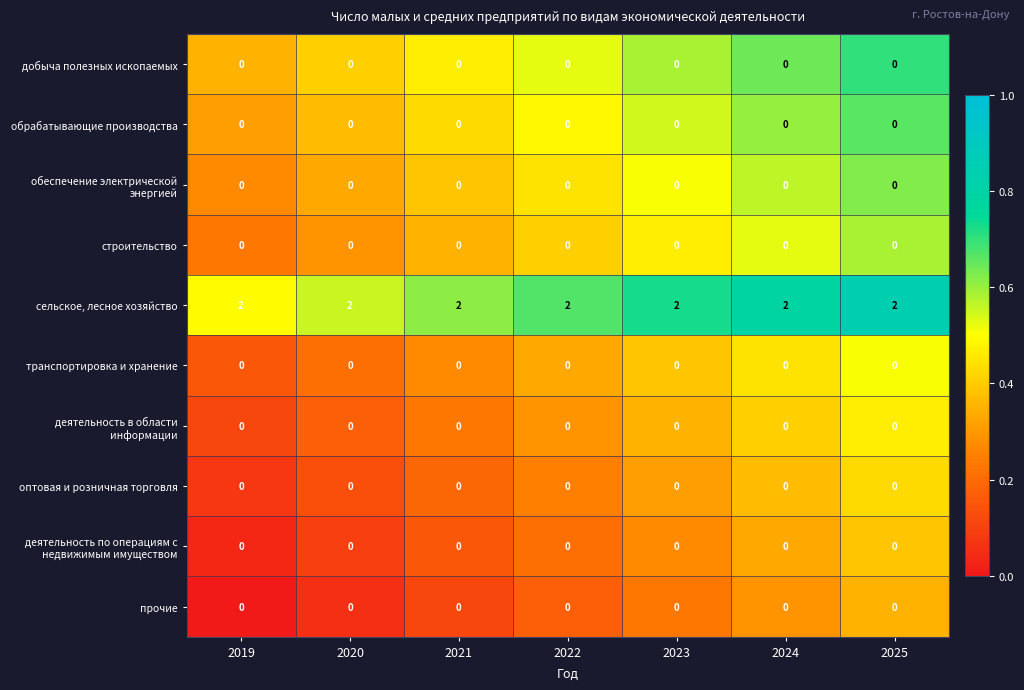

At how many categories does at least one series exceed 0?

7